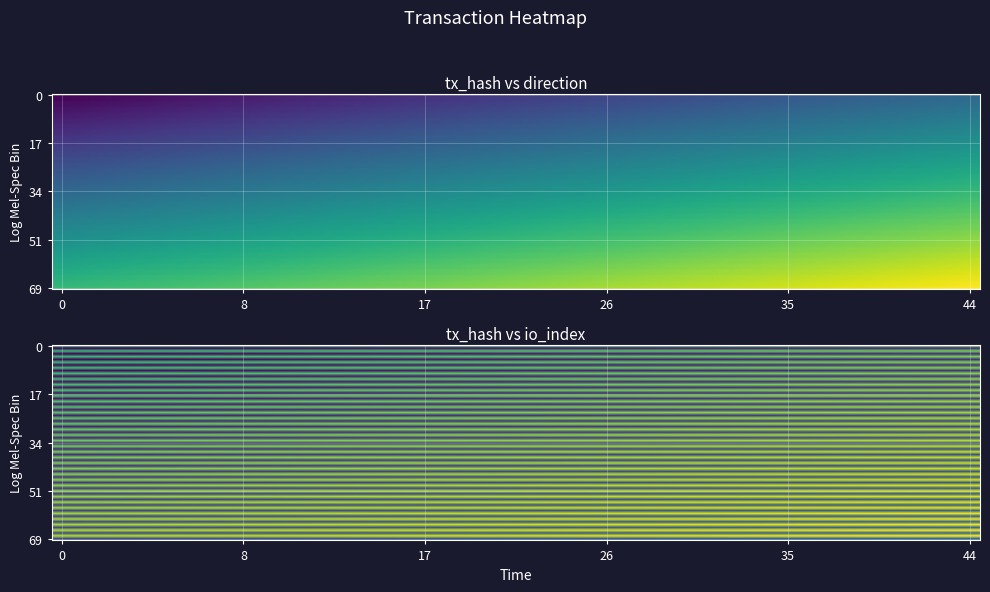

The 4c1b817a84f4fb92bda3a1e4b127ea5ac22401a series shows 735 at 1. True or false?

False